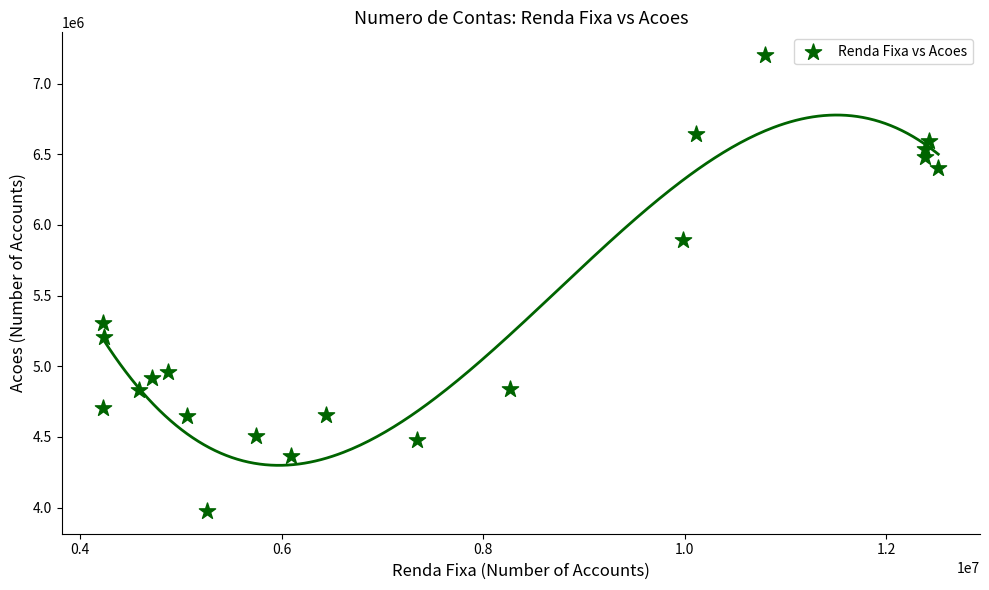

What is the range of Y values (max minus min)?

3224564